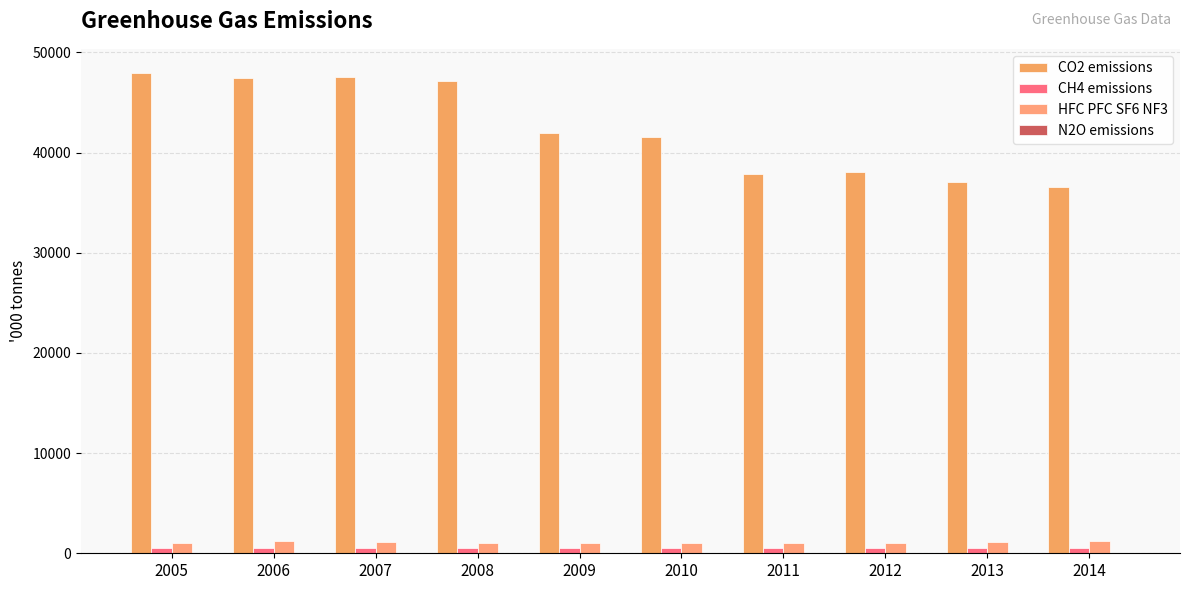

Are the bars horizontal?

No